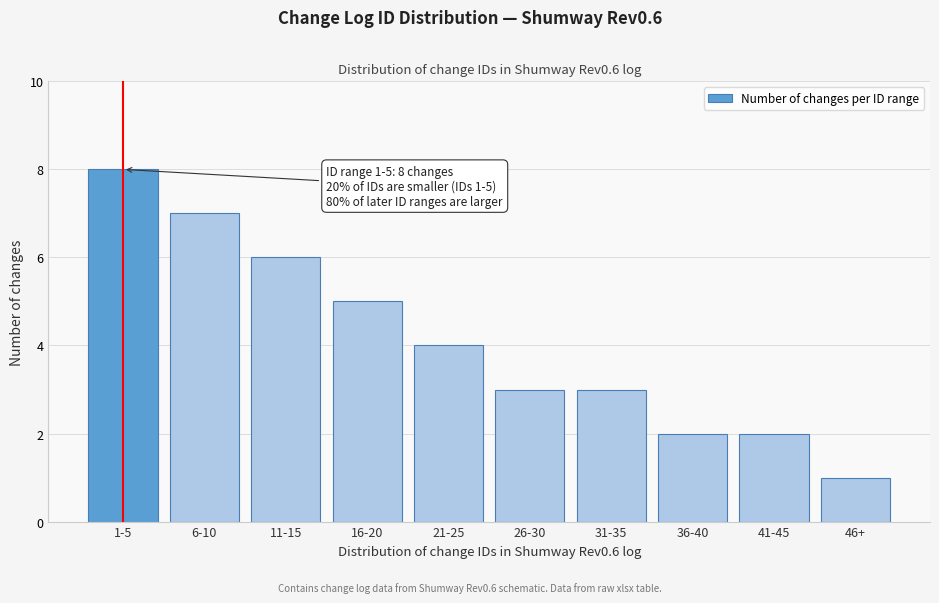

Reading left to right, transcribe all the data shown in this chart.

1-5=8	6-10=7	11-15=6	16-20=5	21-25=4	26-30=3	31-35=3	36-40=2	41-45=2	46+=1